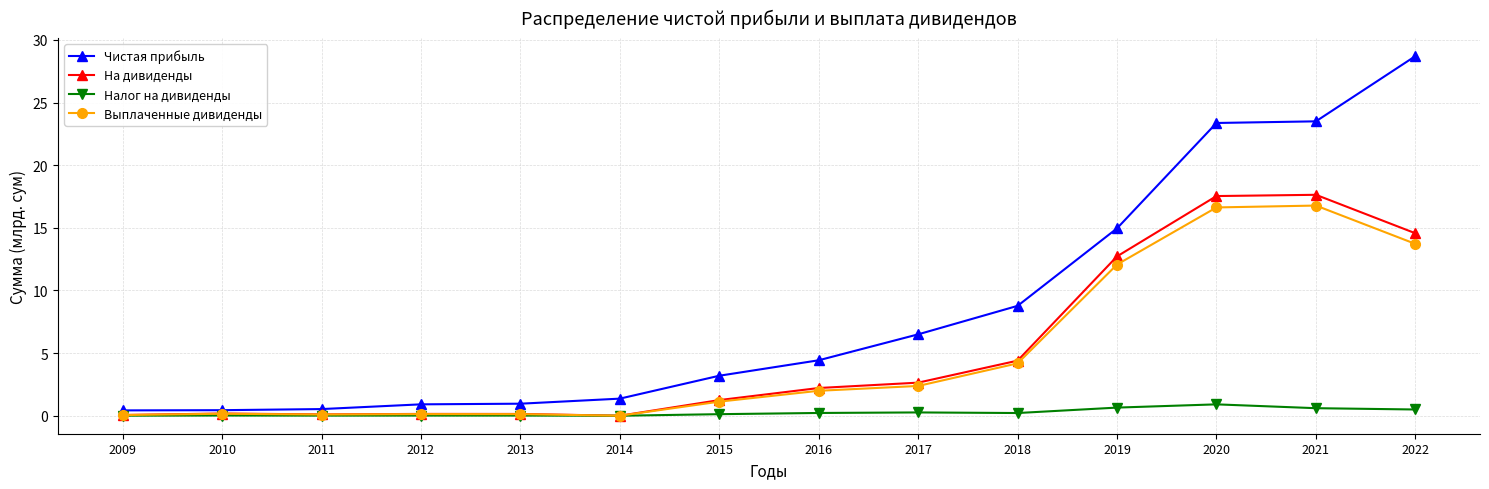

Read the Выплаченные дивиденды value at 2022.

13.7